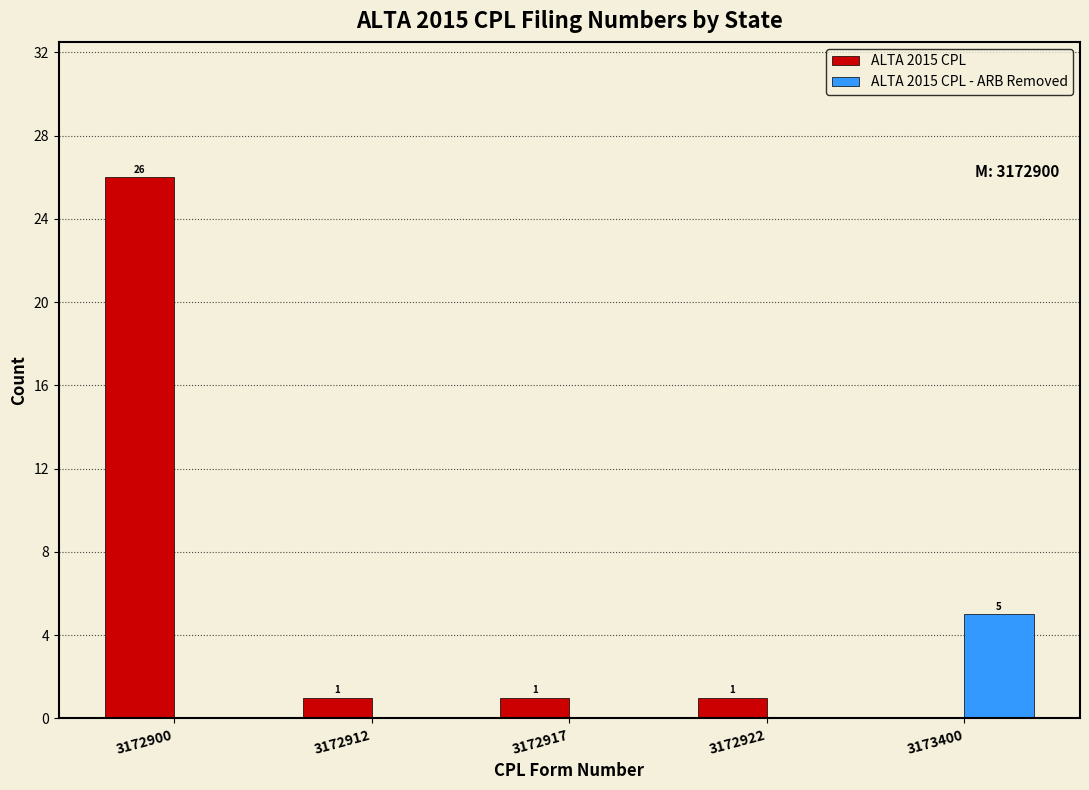

Reading right to left, list all the values displayed in this chart.

ALTA 2015 CPL: 3173400=0	3172922=1	3172917=1	3172912=1	3172900=26
ALTA 2015 CPL - ARB Removed: 3173400=5	3172922=0	3172917=0	3172912=0	3172900=0